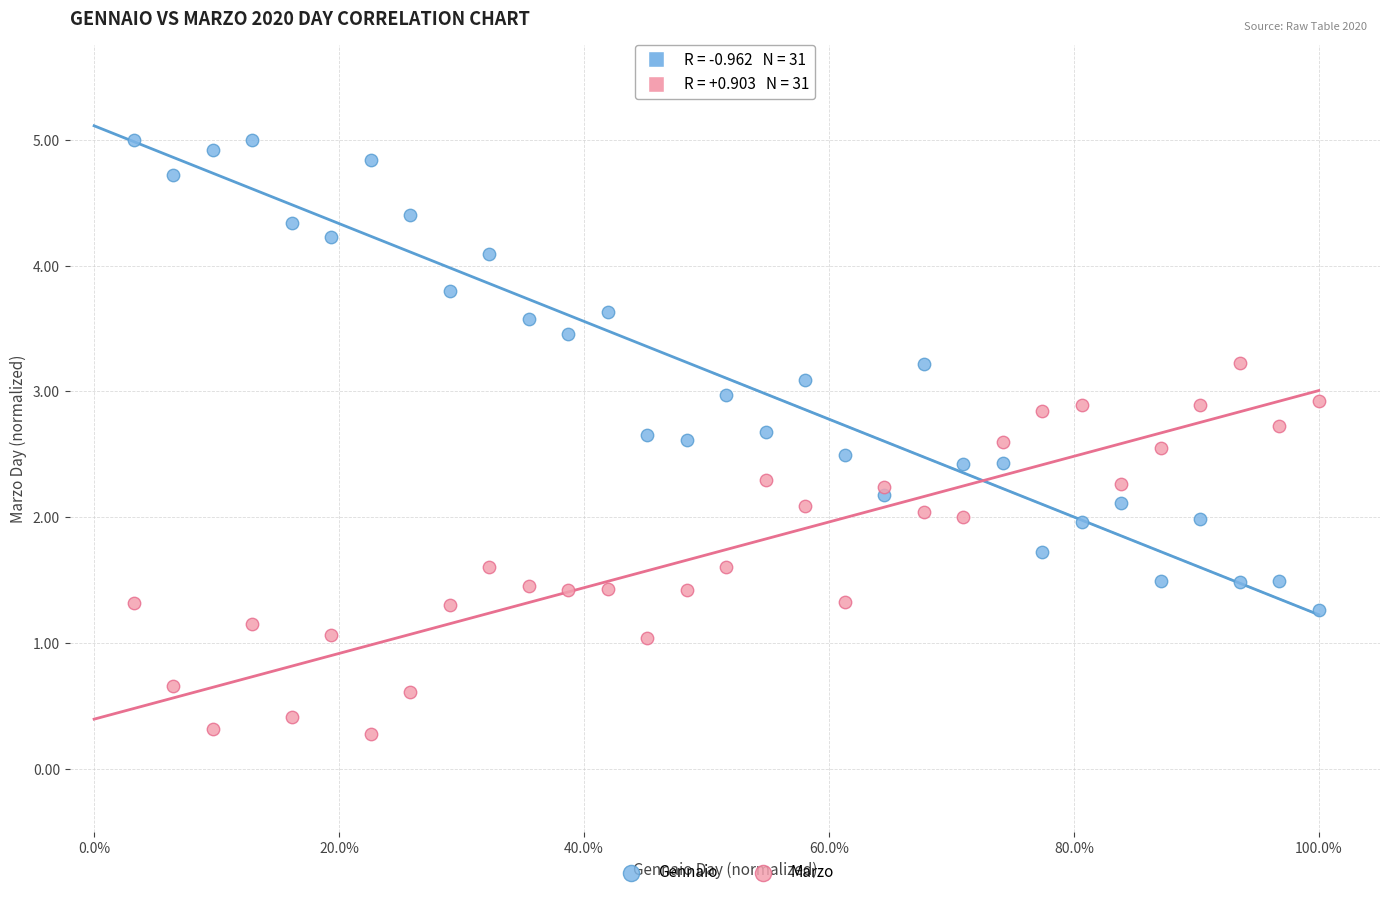

Which series has the widest spread of Y values?

Gennaio